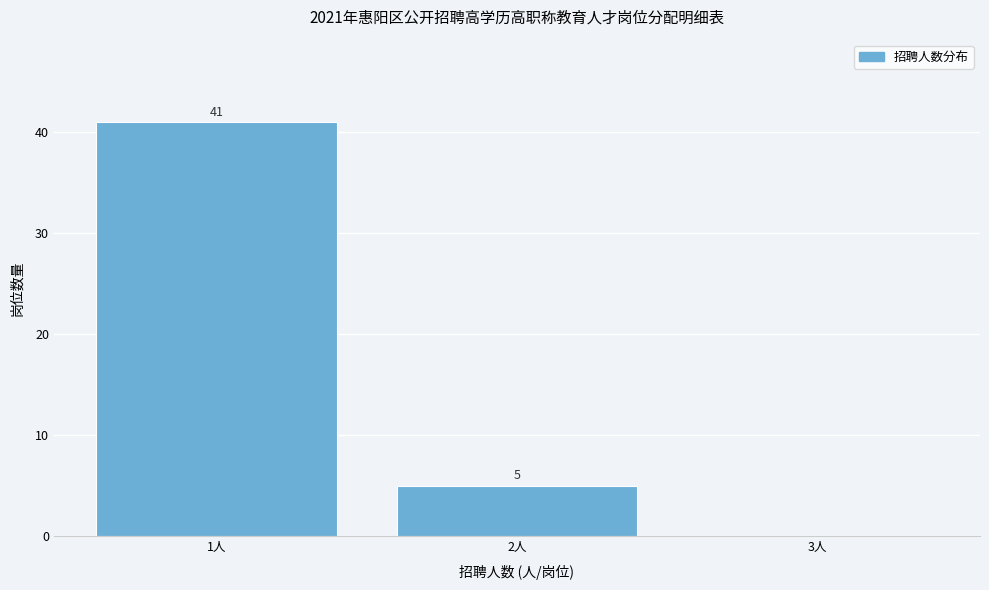

Which range on the x-axis has the tallest bar?

0.5 to 1.5